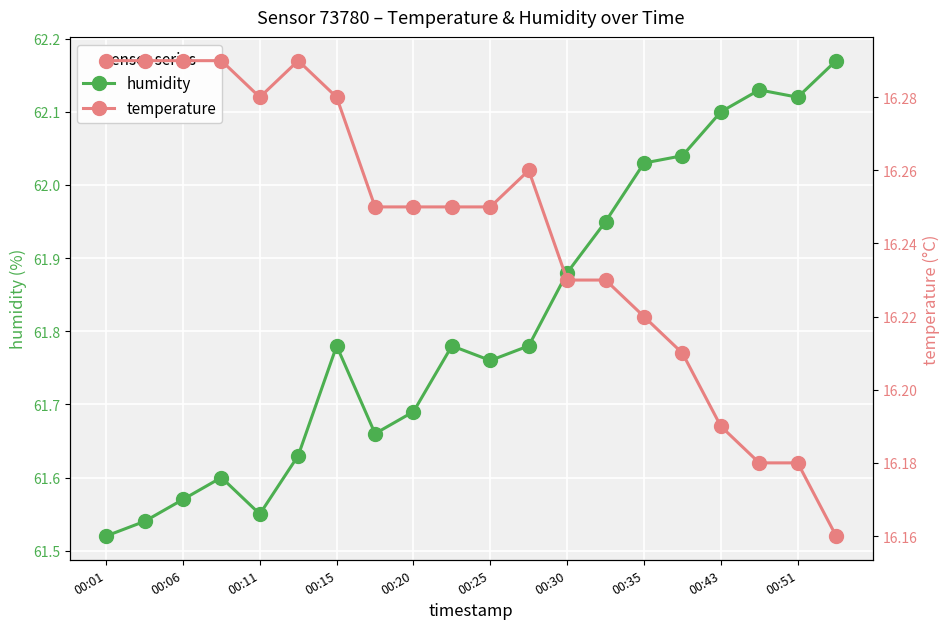

The humidity series shows 102.1 at 00:35. True or false?

False